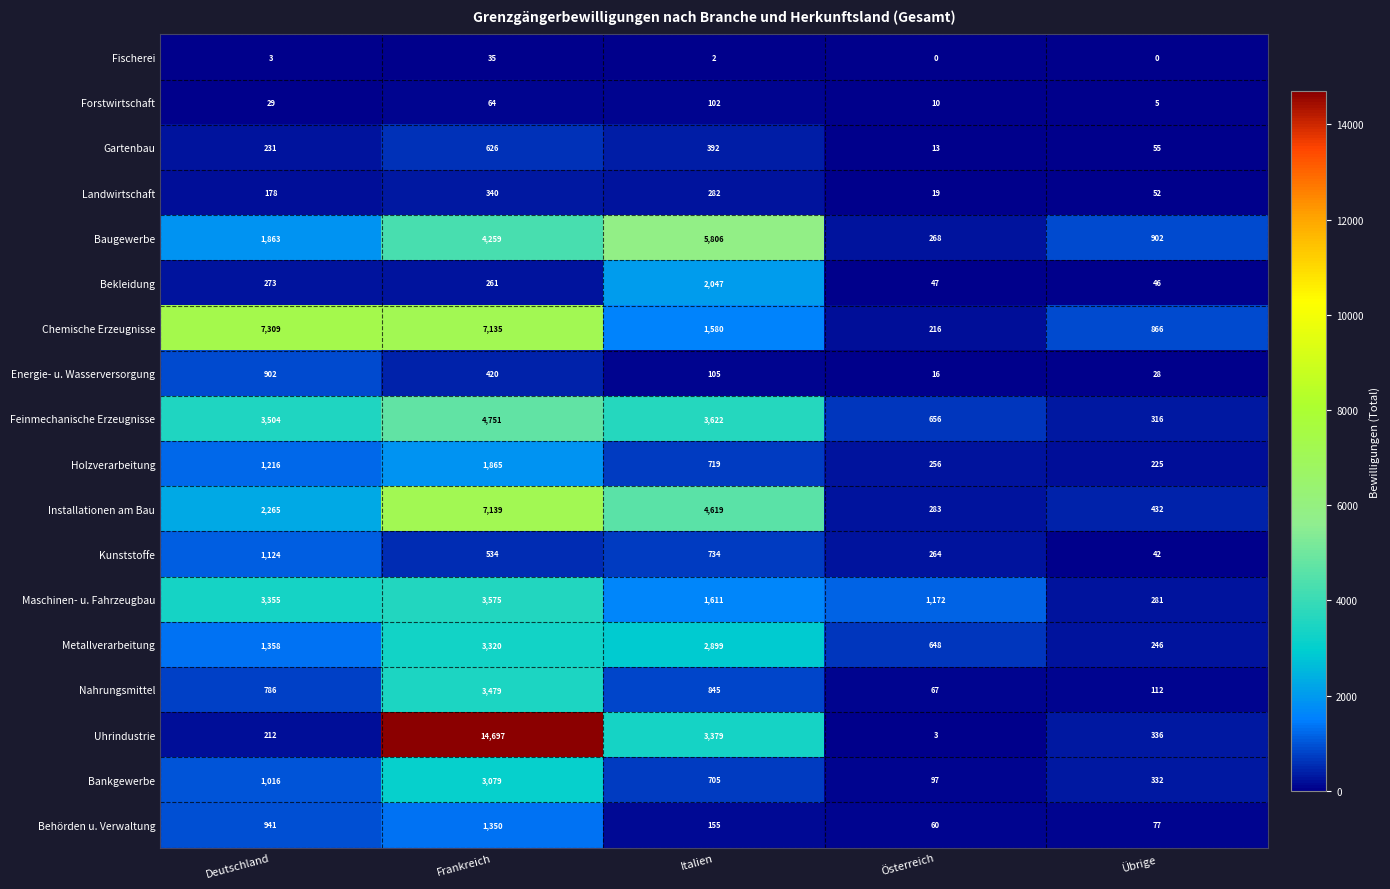

The value of Bekleidung at Frankreich is 261. True or false?

True